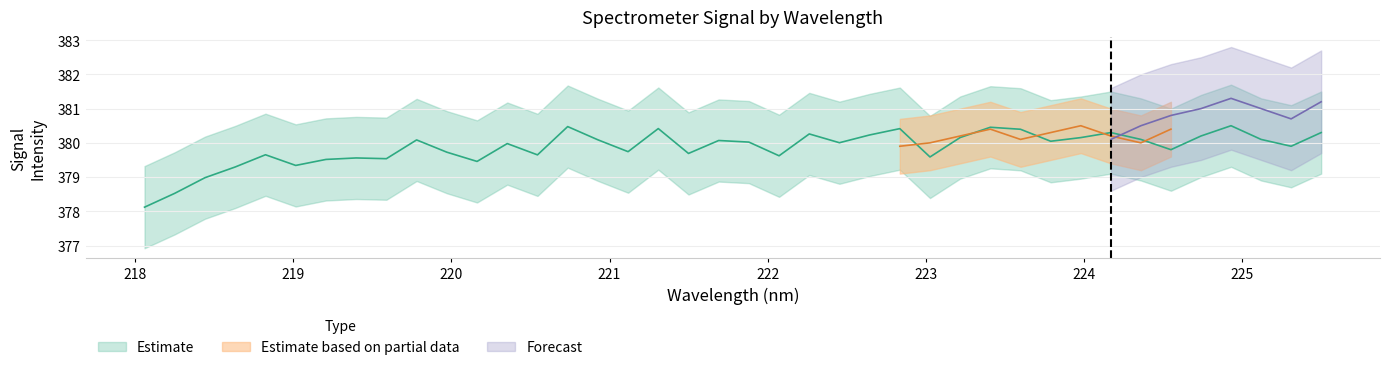

Does the chart have visible grid lines?

Yes